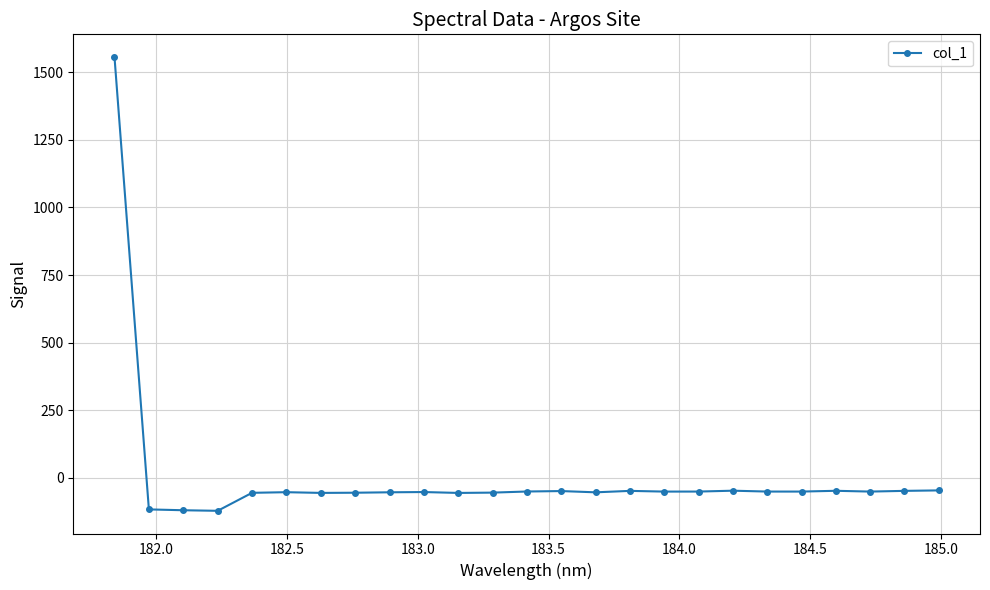

What is the value of the 16th point from the left?

-48.3